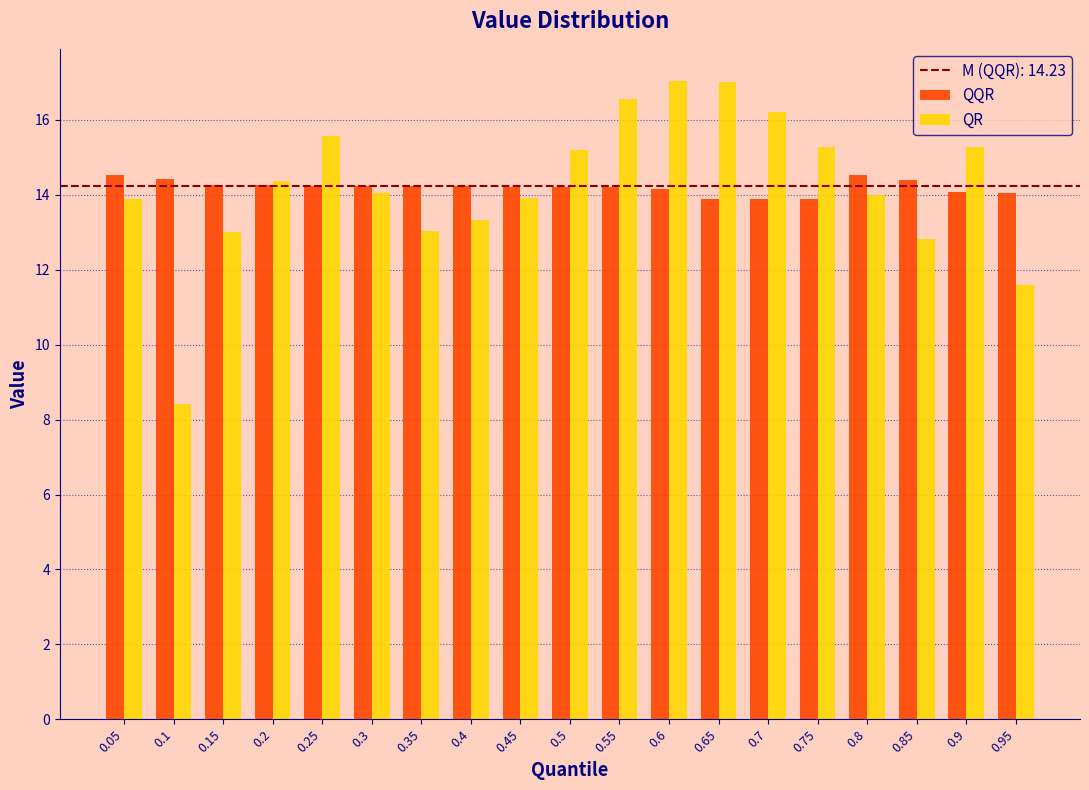

What is the total value across all series at 0.7?

30.1